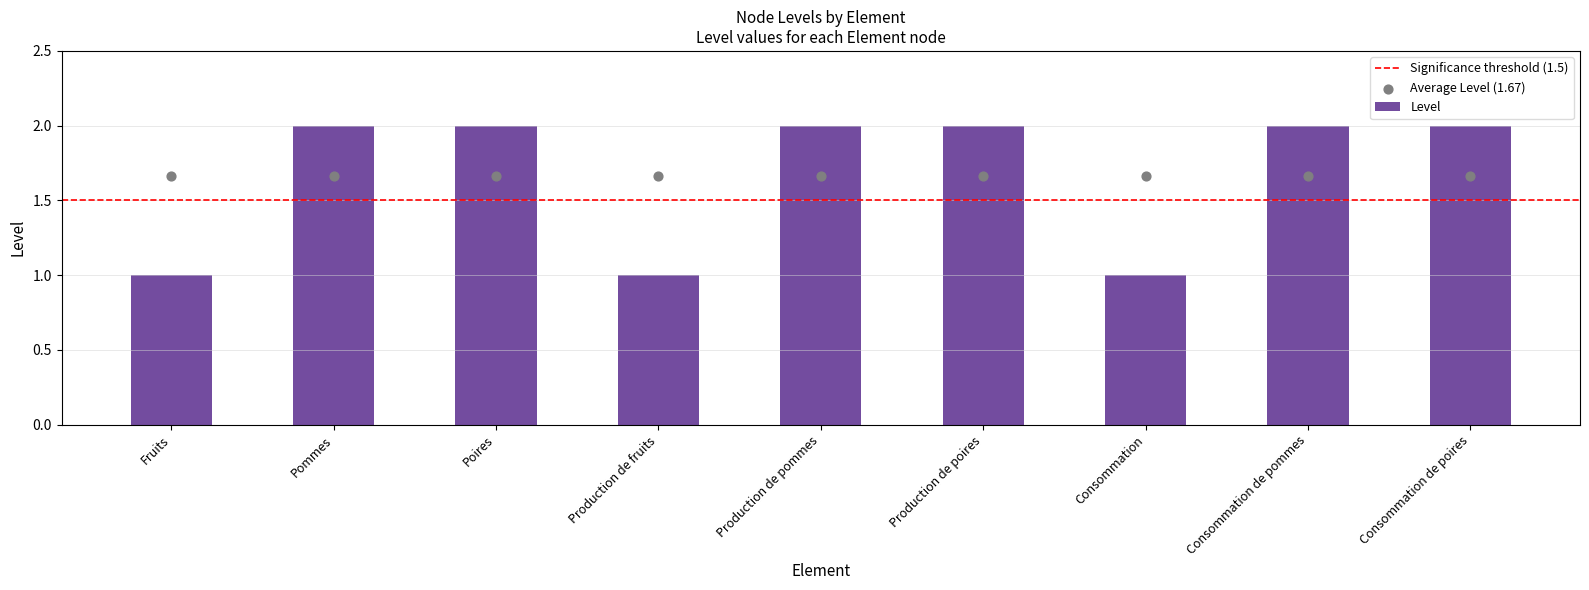

Between Consommation de pommes and Production de pommes, which is larger?

Consommation de pommes